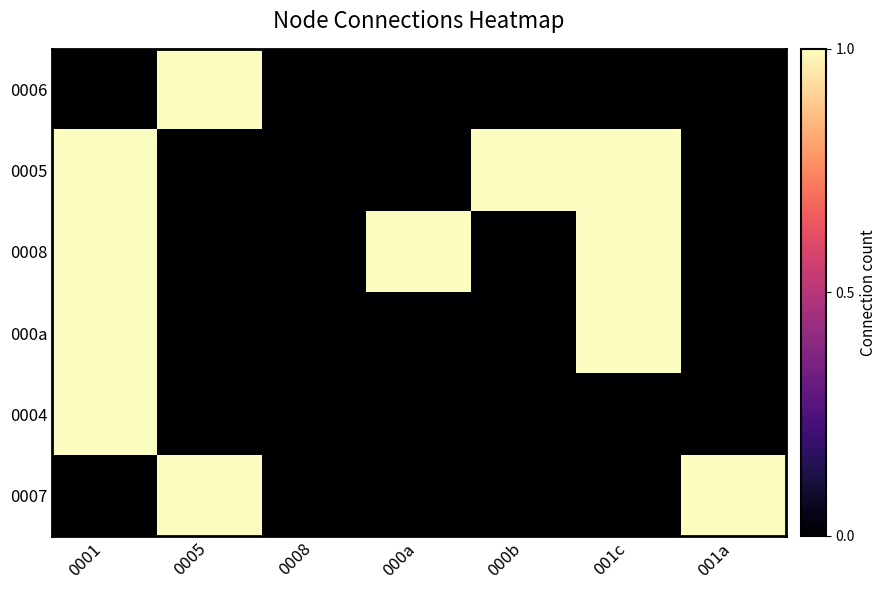

Between 000b and 0008, which is larger?

000b